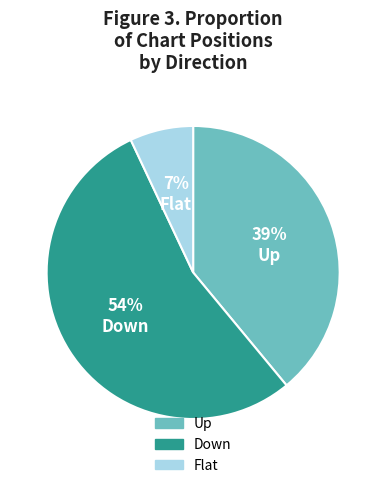

Count the number of slices in the pie.

3